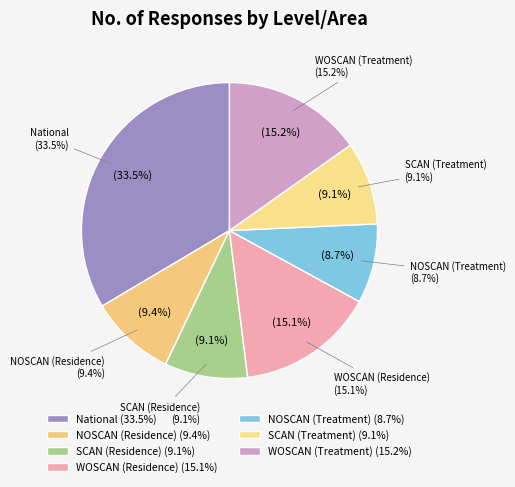

Rank the categories by value from lowest to highest.

NOSCAN (Treatment), SCAN (Residence), SCAN (Treatment), NOSCAN (Residence), WOSCAN (Residence), WOSCAN (Treatment), National